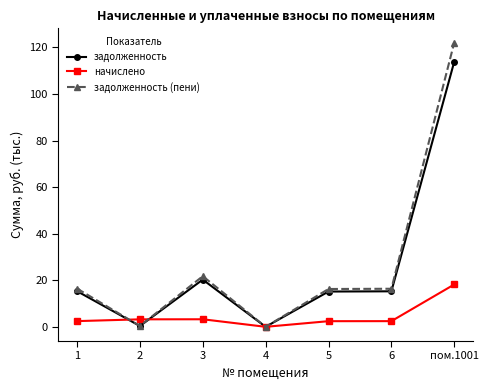

Does the chart display data point markers on the line(s)?

Yes